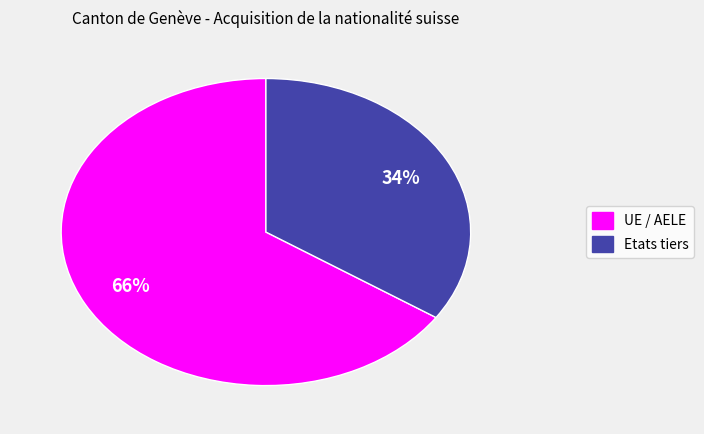

How many slices are in this pie chart?

2